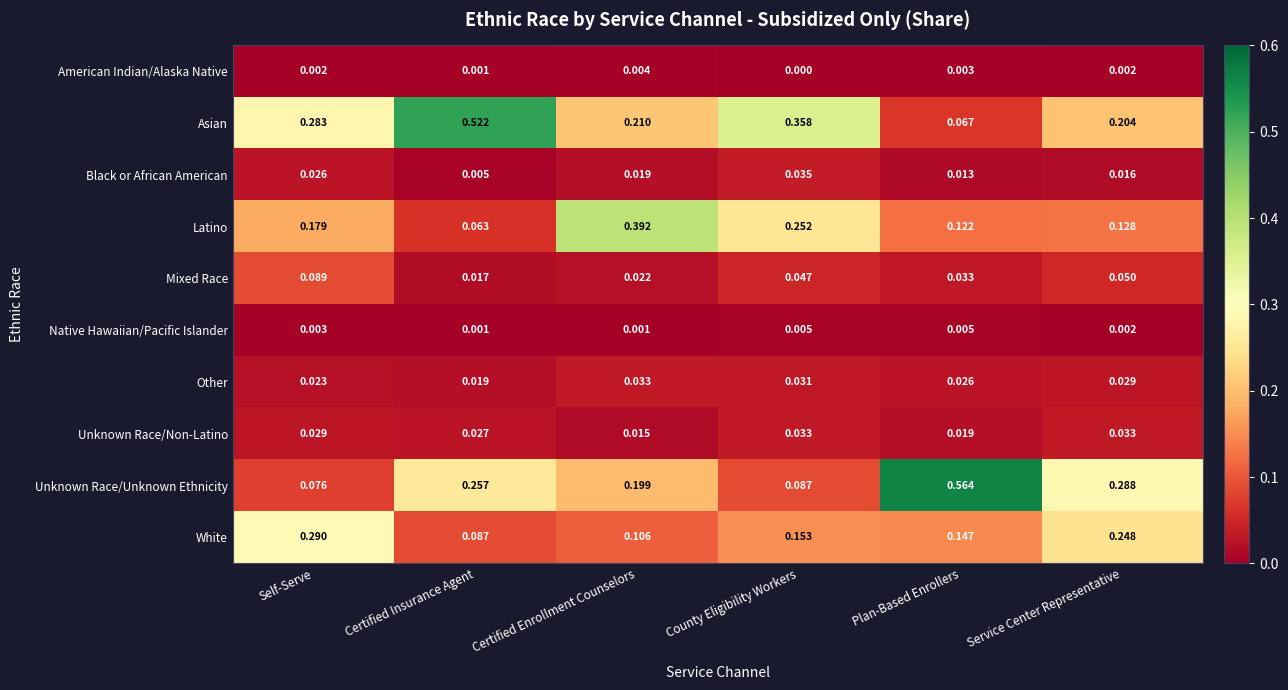

Which label corresponds to the smallest value in the chart?

County Eligibility Workers